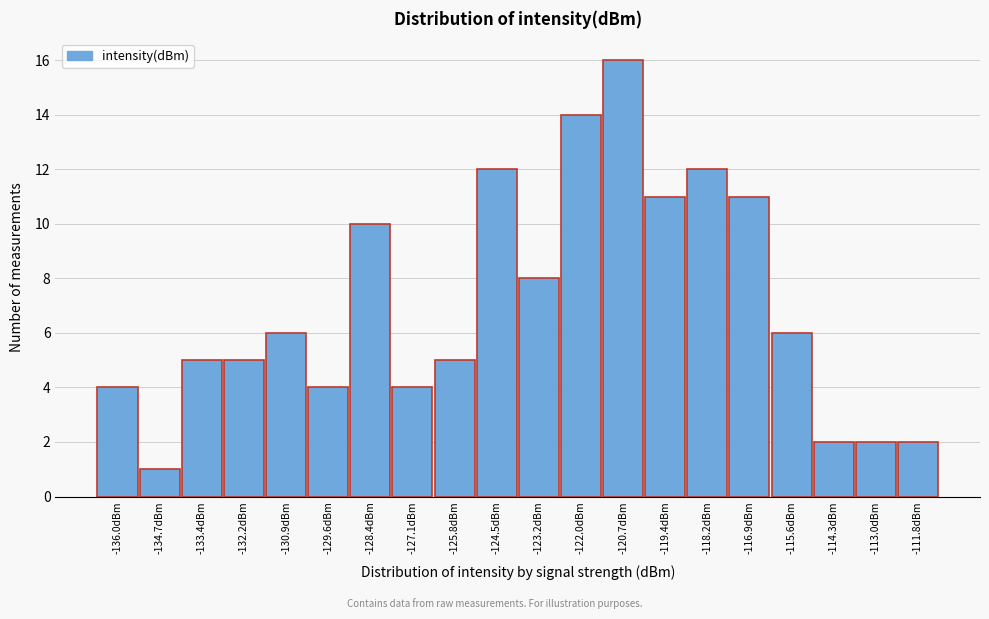

Reading left to right, list all the values displayed in this chart.

-136.0dBm=4	-134.7dBm=1	-133.4dBm=5	-132.2dBm=5	-130.9dBm=6	-129.6dBm=4	-128.4dBm=10	-127.1dBm=4	-125.8dBm=5	-124.5dBm=12	-123.2dBm=8	-122.0dBm=14	-120.7dBm=16	-119.4dBm=11	-118.2dBm=12	-116.9dBm=11	-115.6dBm=6	-114.3dBm=2	-113.0dBm=2	-111.8dBm=2